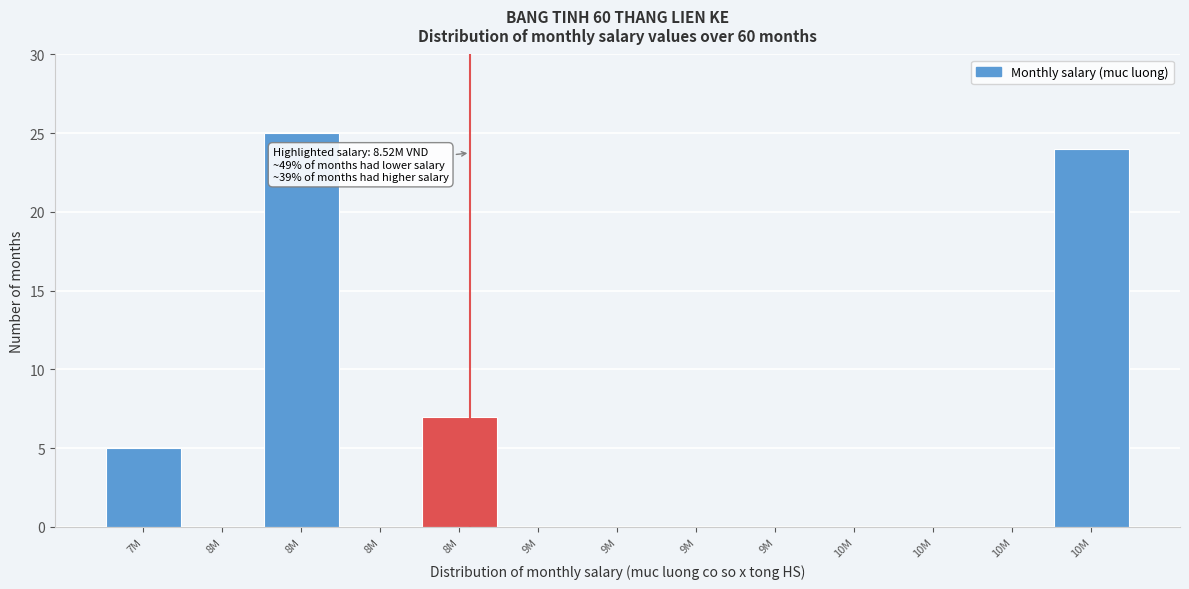

How many distinct data groups are displayed?

1